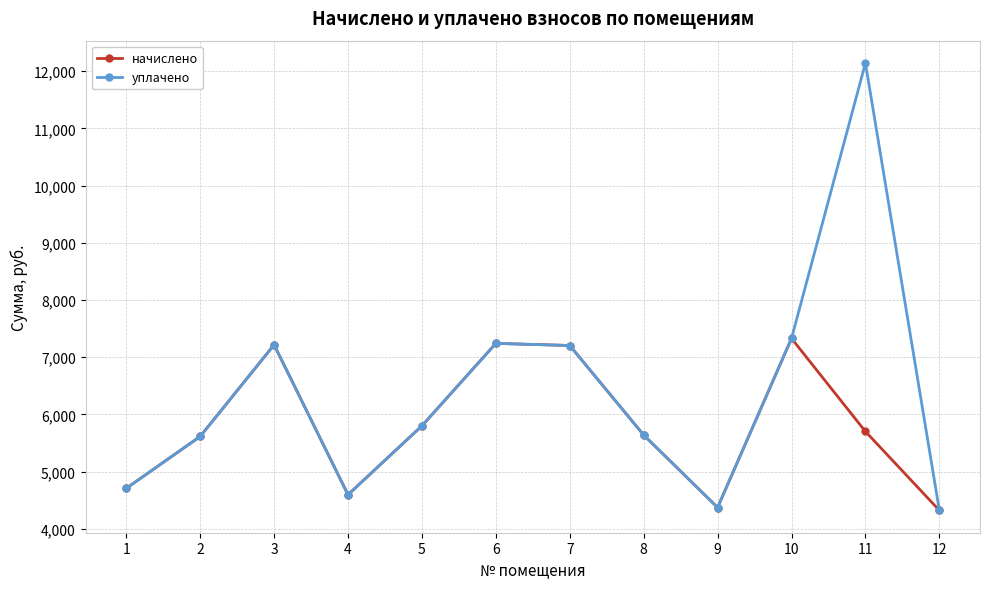

Between 5 and 11, which series saw the biggest shift?

уплачено